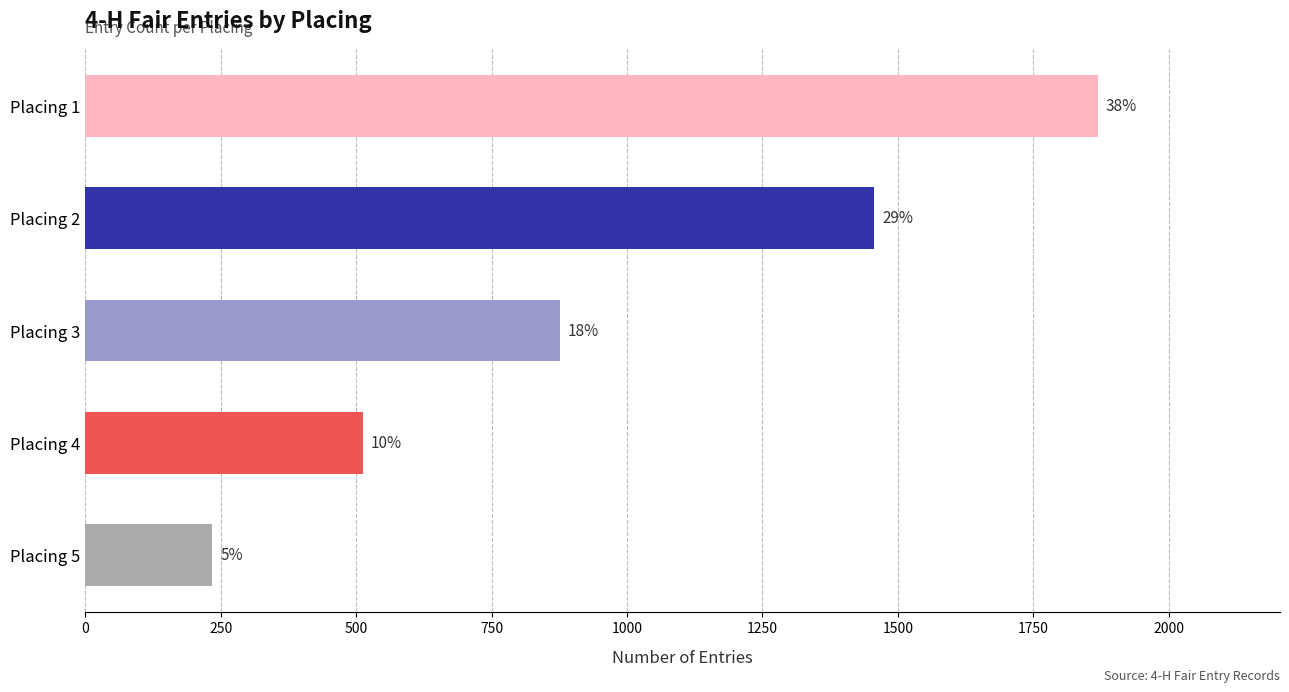

Count the values in the range 512 to 1456.

3